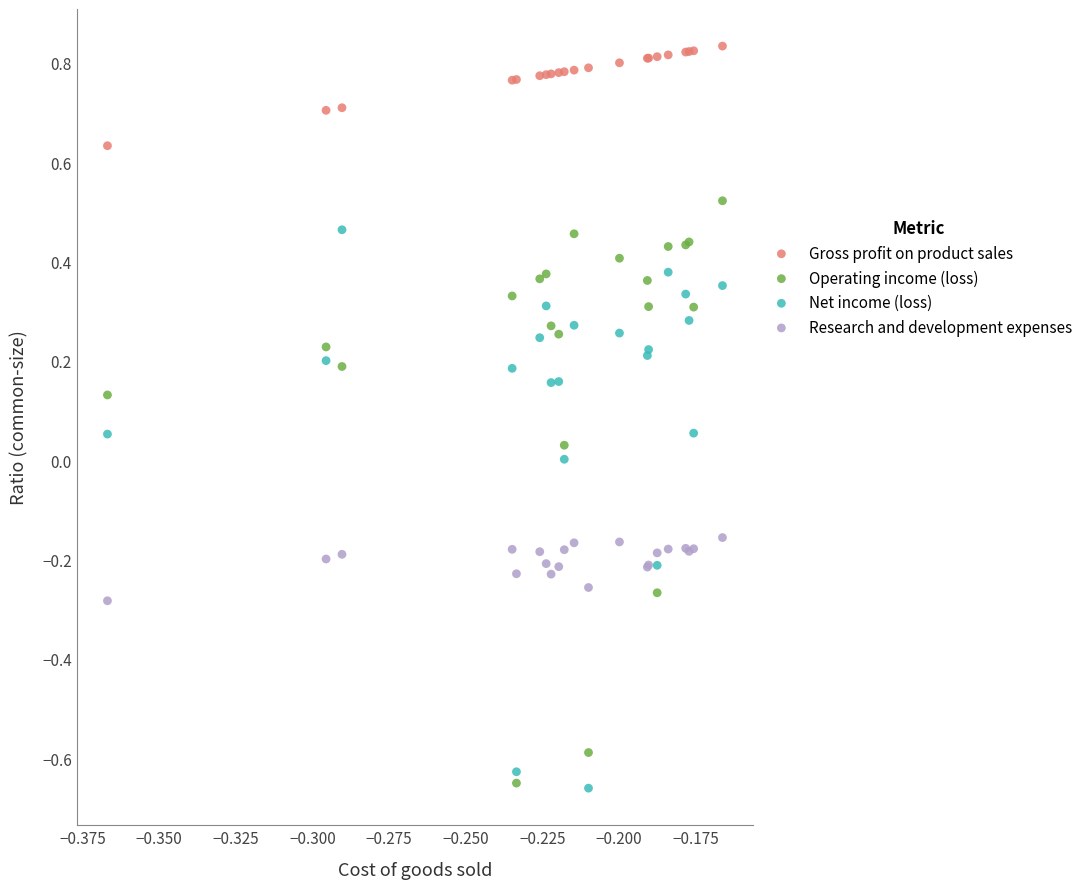

What are all the series names shown in the legend?

Gross profit on product sales, Operating income (loss), Net income (loss), Research and development expenses